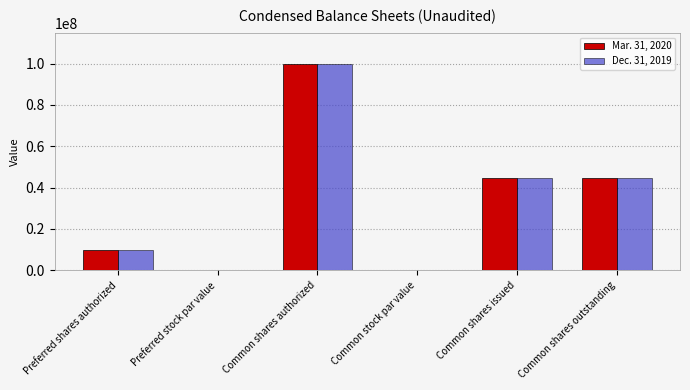

How many groups of bars are there?

6